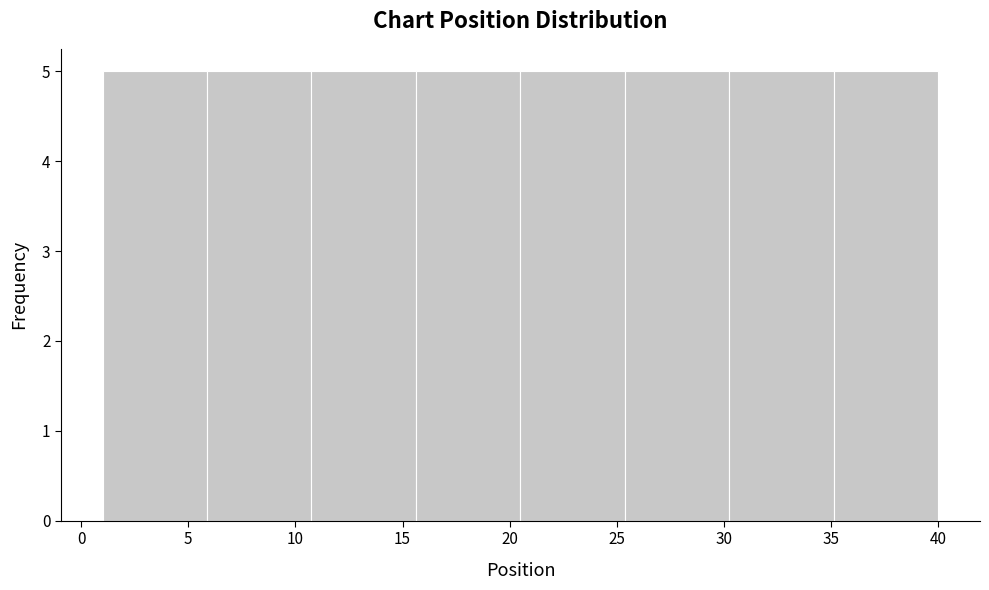

Reading left to right, transcribe this chart: for each bar, give the range it covers on the x-axis and its height. Neither the bar edges nor the heights are printed on the chart, so give them approximately, as read against the axes.

1.0 to 6.0: 5
6.0 to 11.0: 5
11.0 to 15.5: 5
15.5 to 20.5: 5
20.5 to 25.5: 5
25.5 to 30.5: 5
30.5 to 35.0: 5
35.0 to 40.0: 5